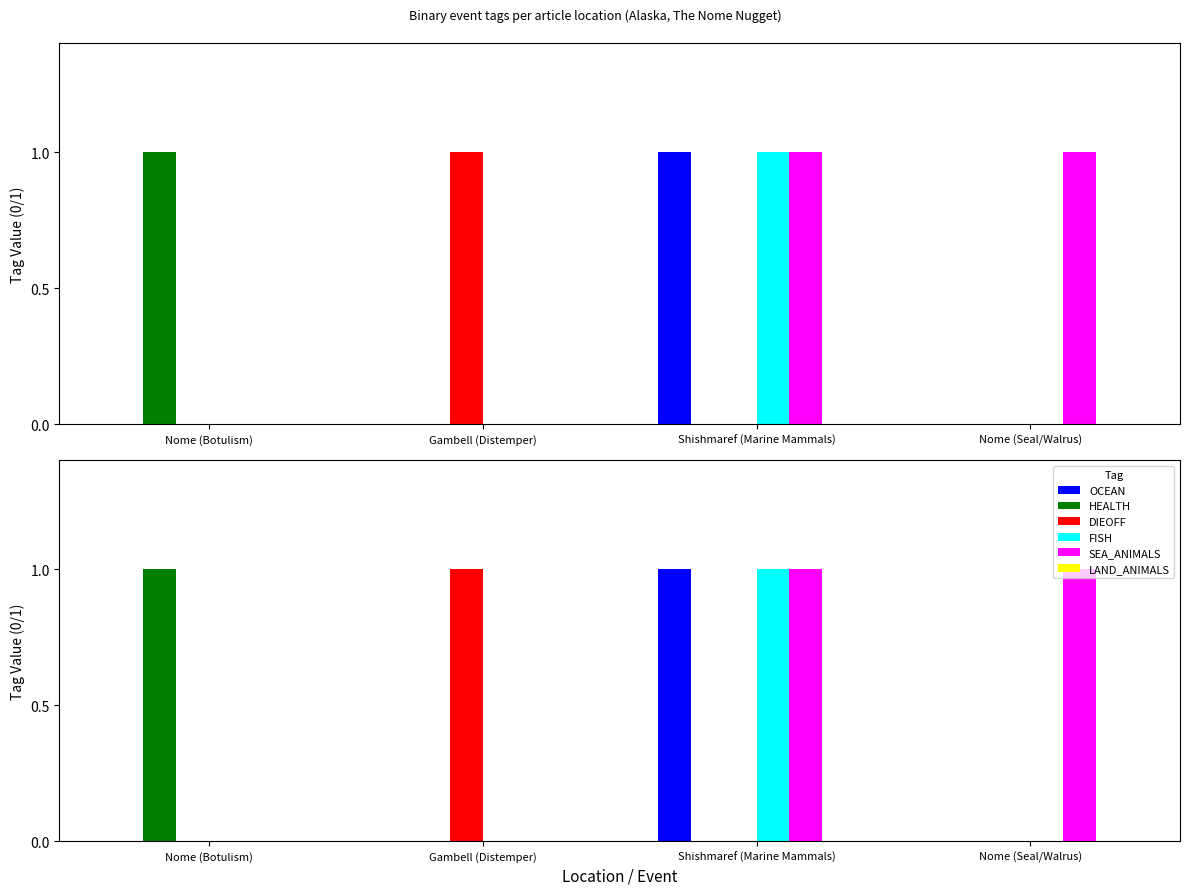

Count the DIEOFF values in the range 0 to 1.

4